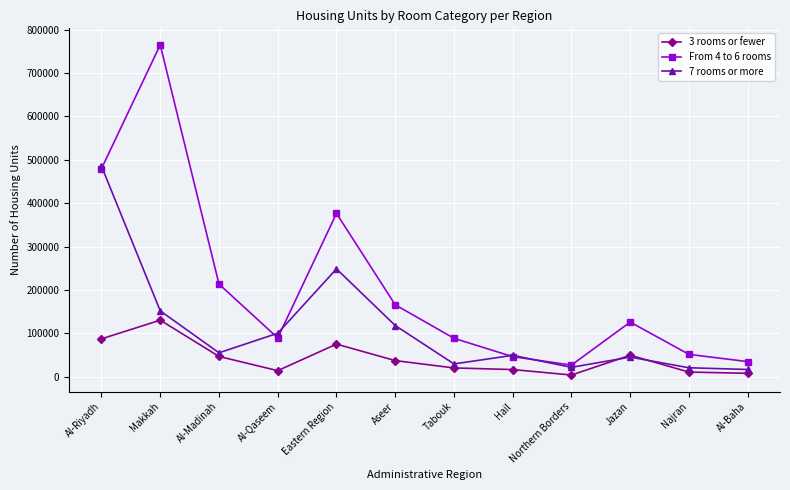

The value of From 4 to 6 rooms at Al-Riyadh is 169914. True or false?

False